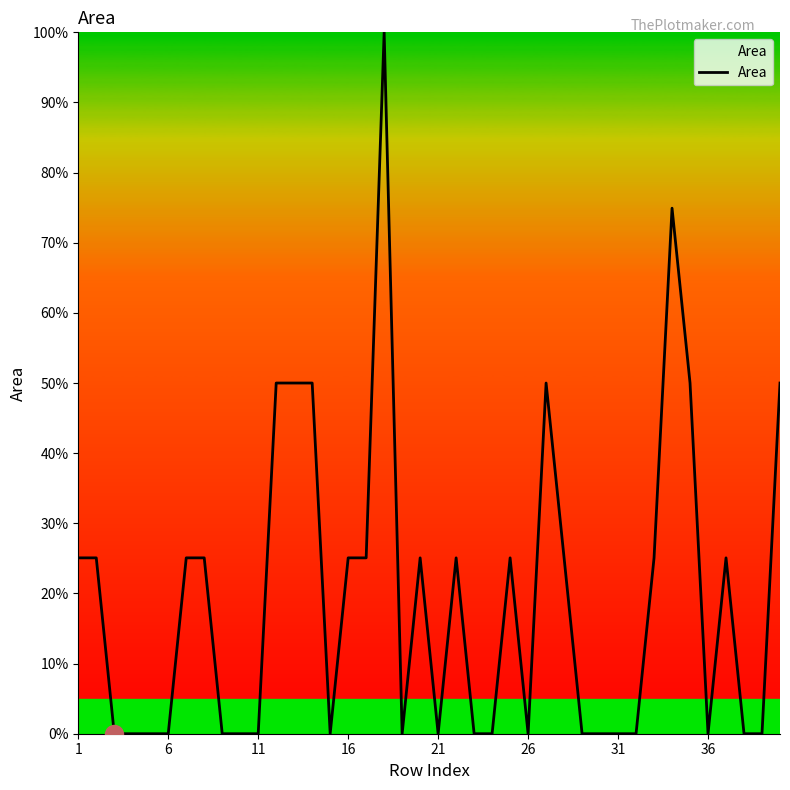

What is the greatest value displayed?

100.0